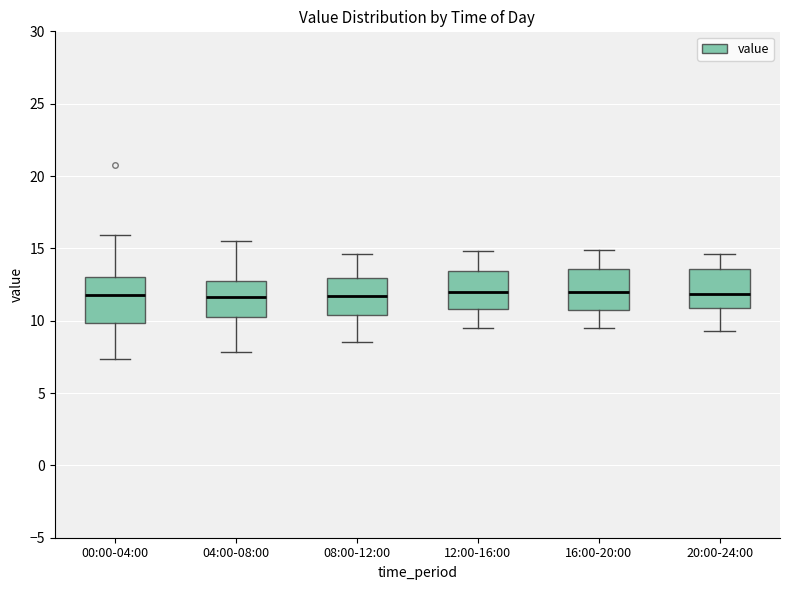

Reading left to right, transcribe this box plot: for each box, give where its median line is, the range the box spans, and where its two whiskers end, as read against the y-axis. The values are not printed on the chart, so give them approximately, as read against the axis.

00:00-04:00: median 12.0, box 10.0 to 13.0, whiskers 7.5 to 16.0
04:00-08:00: median 11.5, box 10.5 to 12.5, whiskers 8.0 to 15.5
08:00-12:00: median 11.5, box 10.5 to 13.0, whiskers 8.5 to 14.5
12:00-16:00: median 12.0, box 11.0 to 13.5, whiskers 9.5 to 15.0
16:00-20:00: median 12.0, box 10.5 to 13.5, whiskers 9.5 to 15.0
20:00-24:00: median 12.0, box 11.0 to 13.5, whiskers 9.5 to 14.5